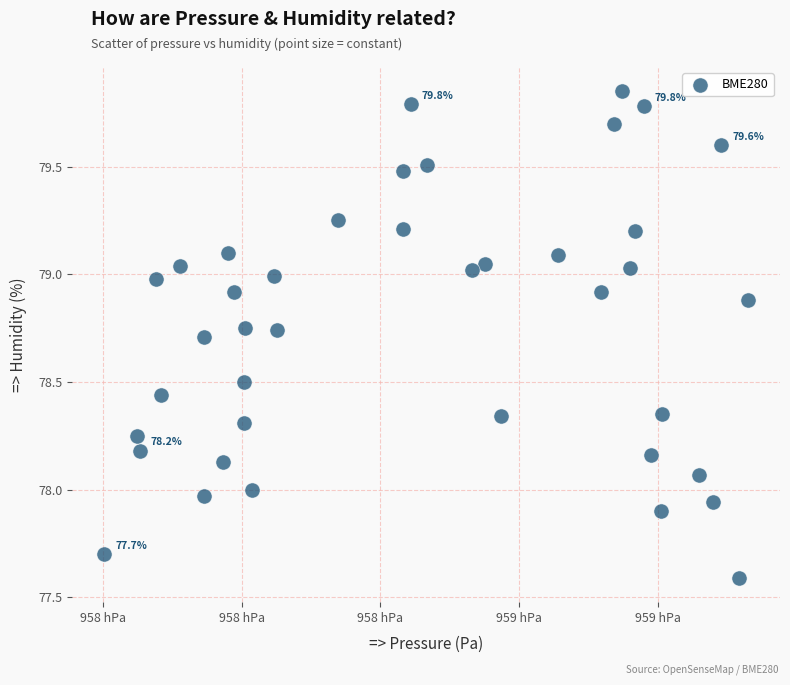

What is the range of Y values (max minus min)?

2.3